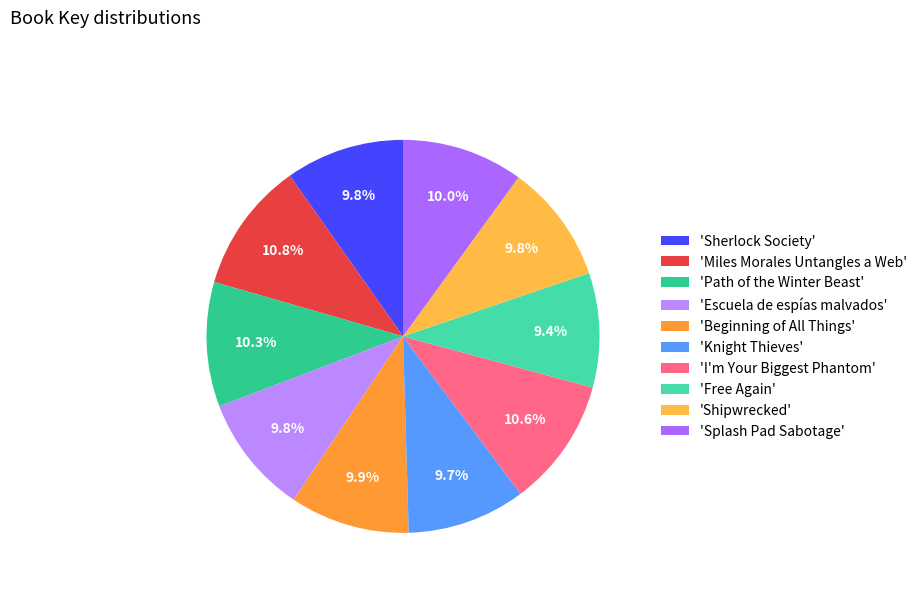

What is the largest slice in the pie chart?

Miles Morales Untangles a Web